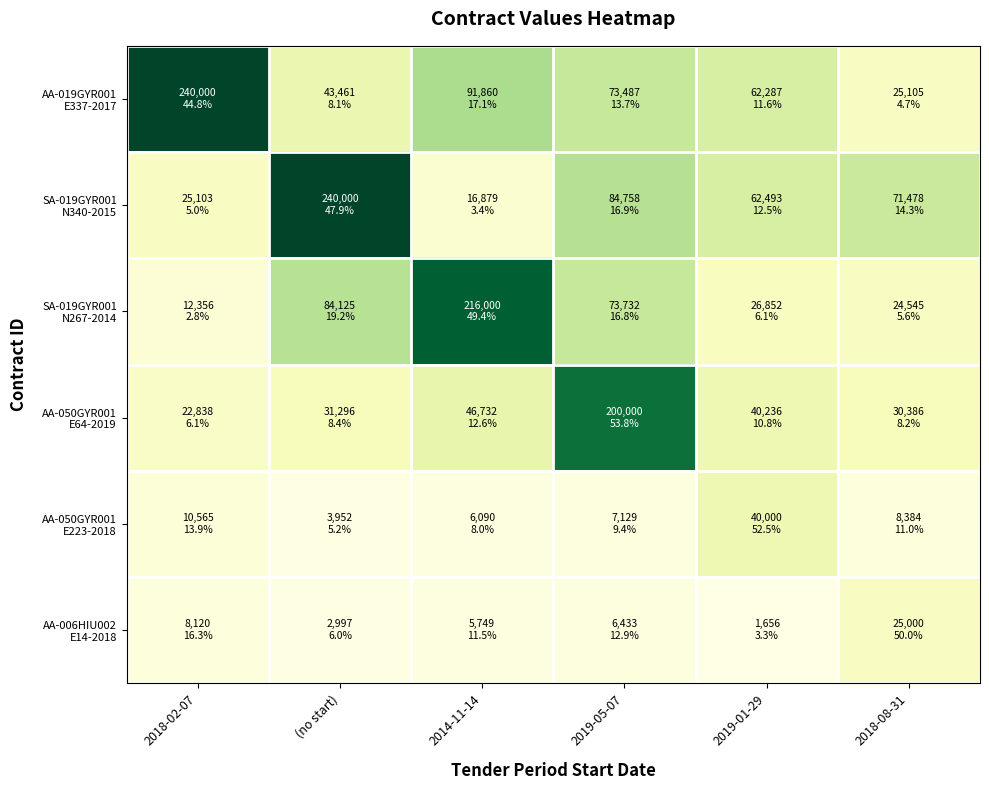

What is the total value across all series at 2014-11-14?

383311.6